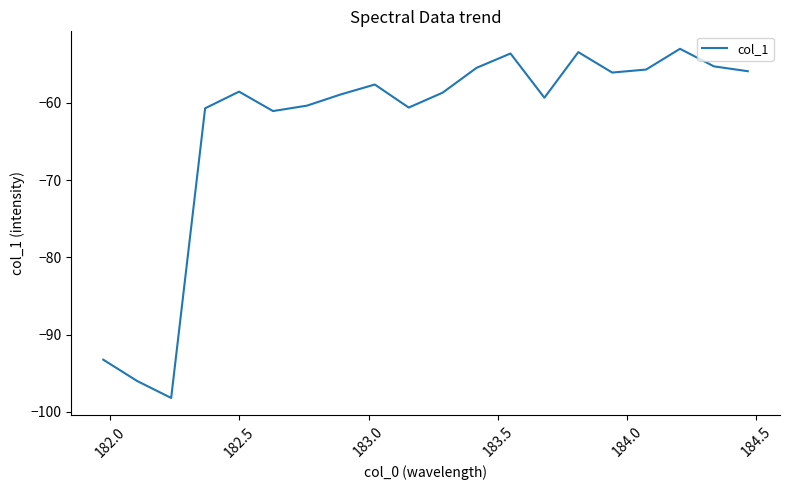

What is the difference between the maximum and minimum values?

45.2